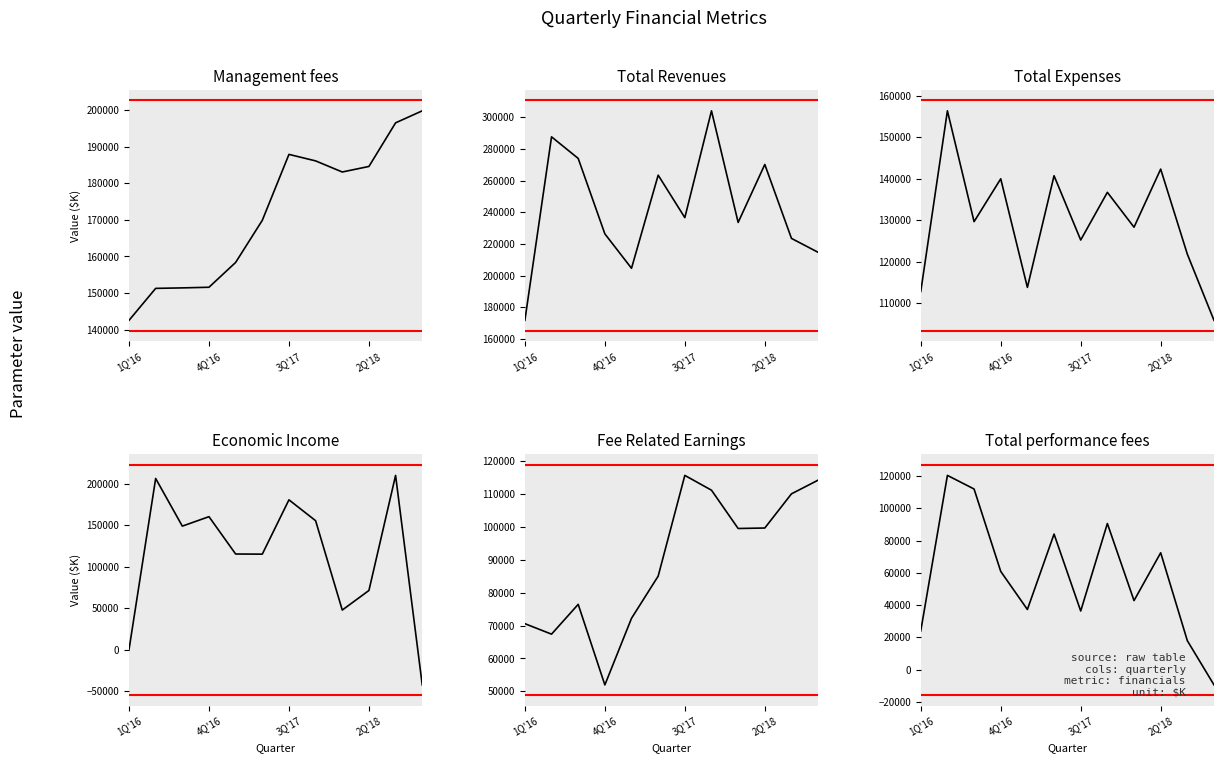

Is it true that Management fees equals 259839 at 4Q'16?

False